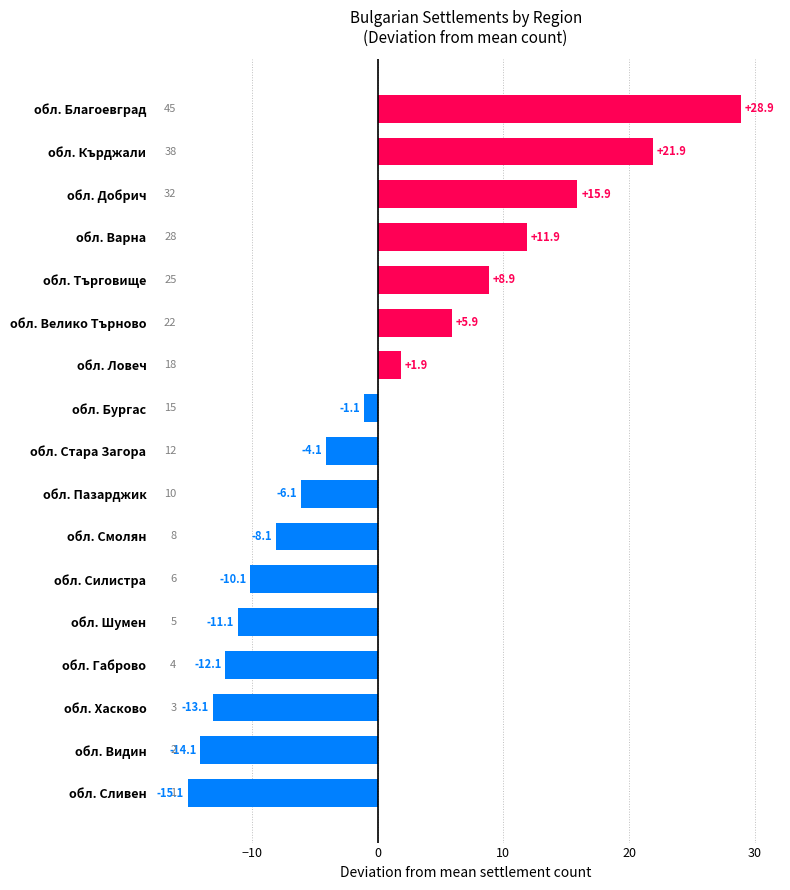

True or false: the data shows -15.7 at обл. Шумен.

False